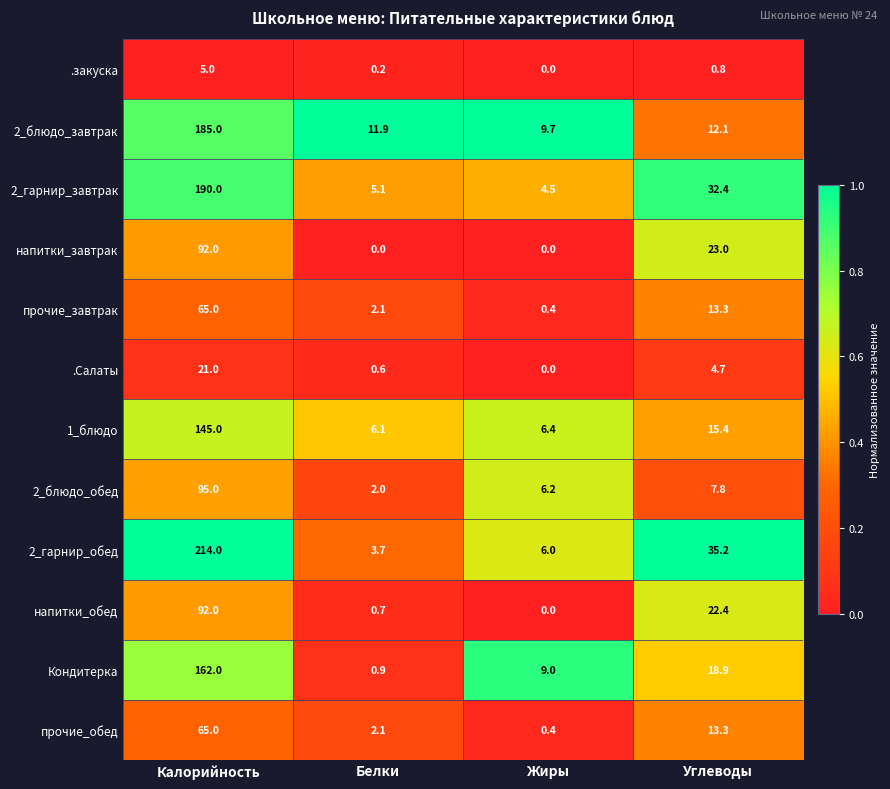

True or false: напитки_завтрак has a value of 34.1 at Углеводы.

False